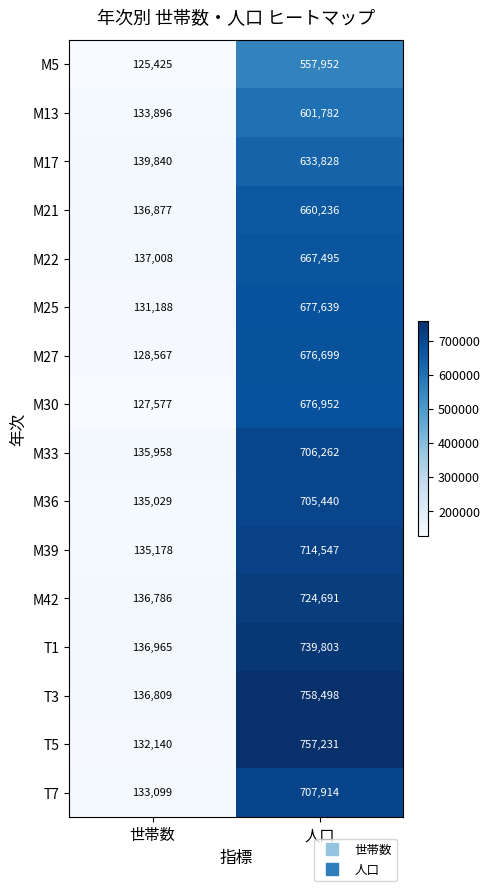

How many data points does each series have?

2